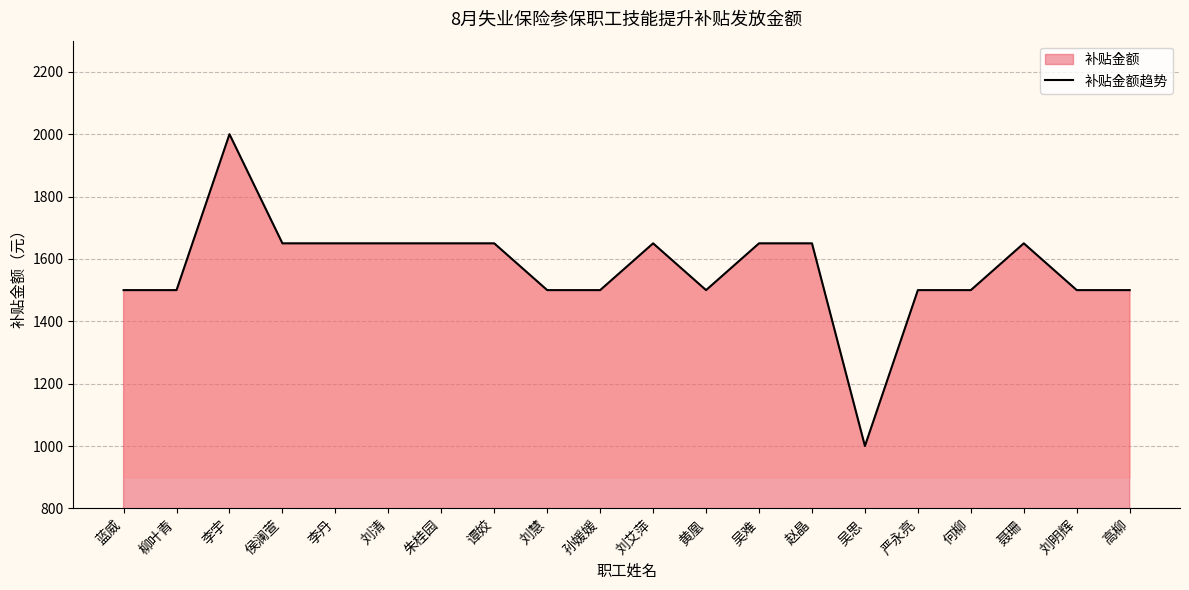

What is the approximate value at 谭姣?

1650